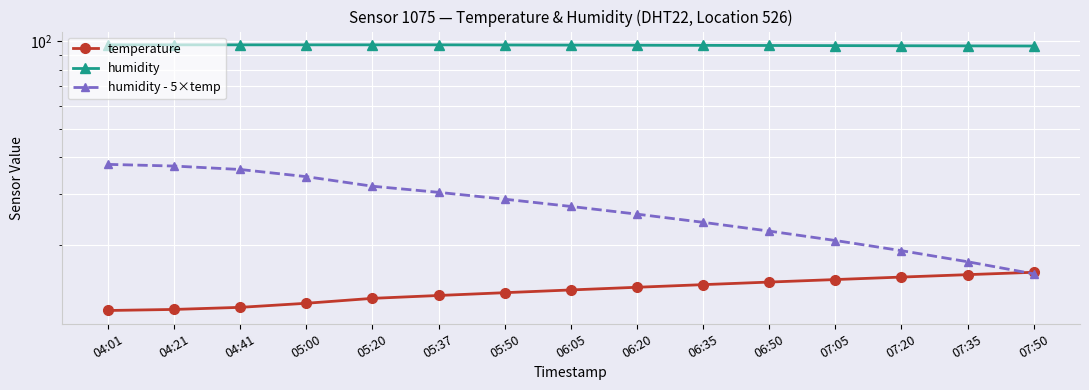

Is it true that humidity equals 154.2 at 07:05?

False